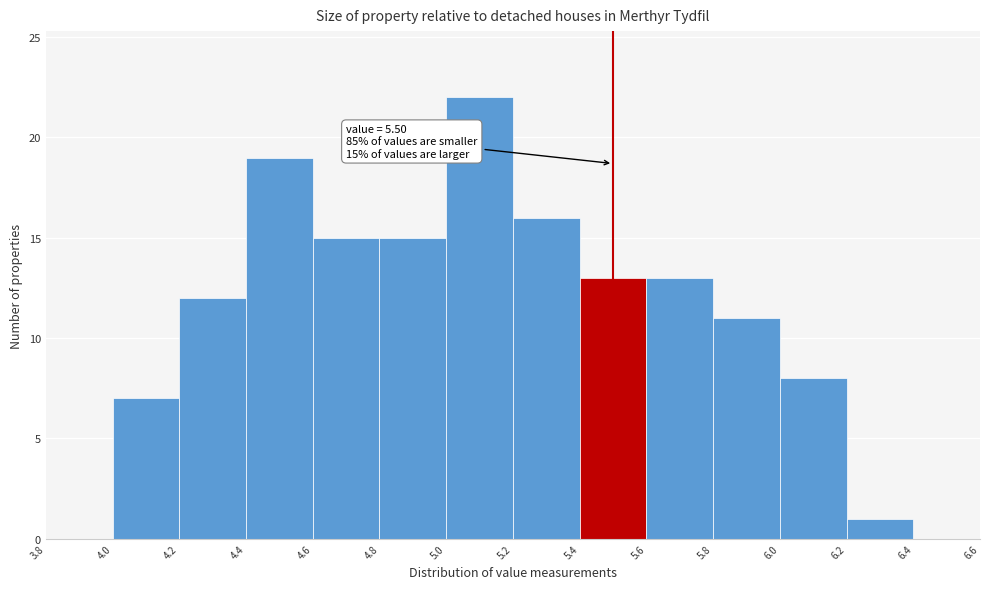

Which range on the x-axis has the tallest bar?

5.0 to 5.2